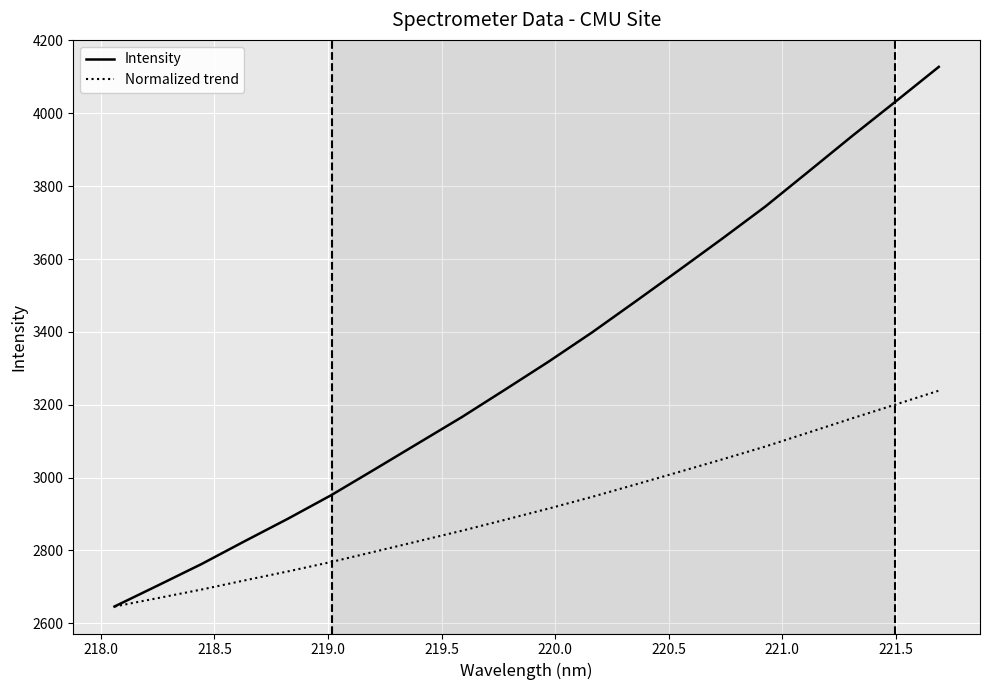

Rank the series by their average value, from lowest to highest.

Normalized trend, Intensity